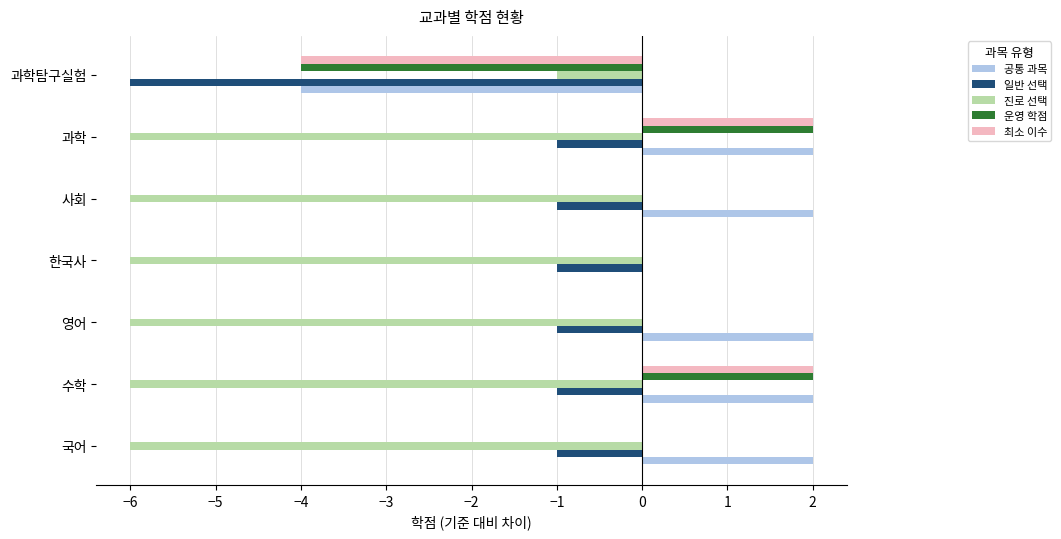

What are all the series names shown in the legend?

공통 과목, 일반 선택, 진로 선택, 운영 학점, 최소 이수